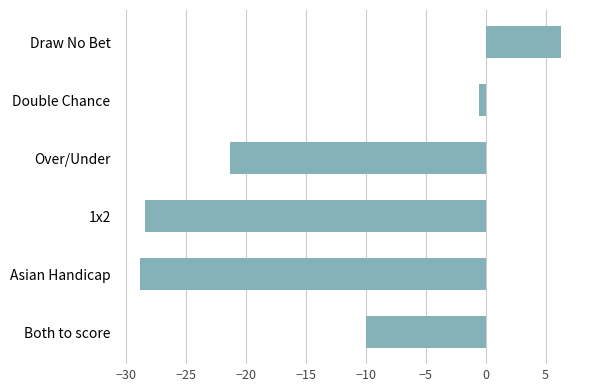

At which category does the chart reach its minimum across all series?

Asian Handicap